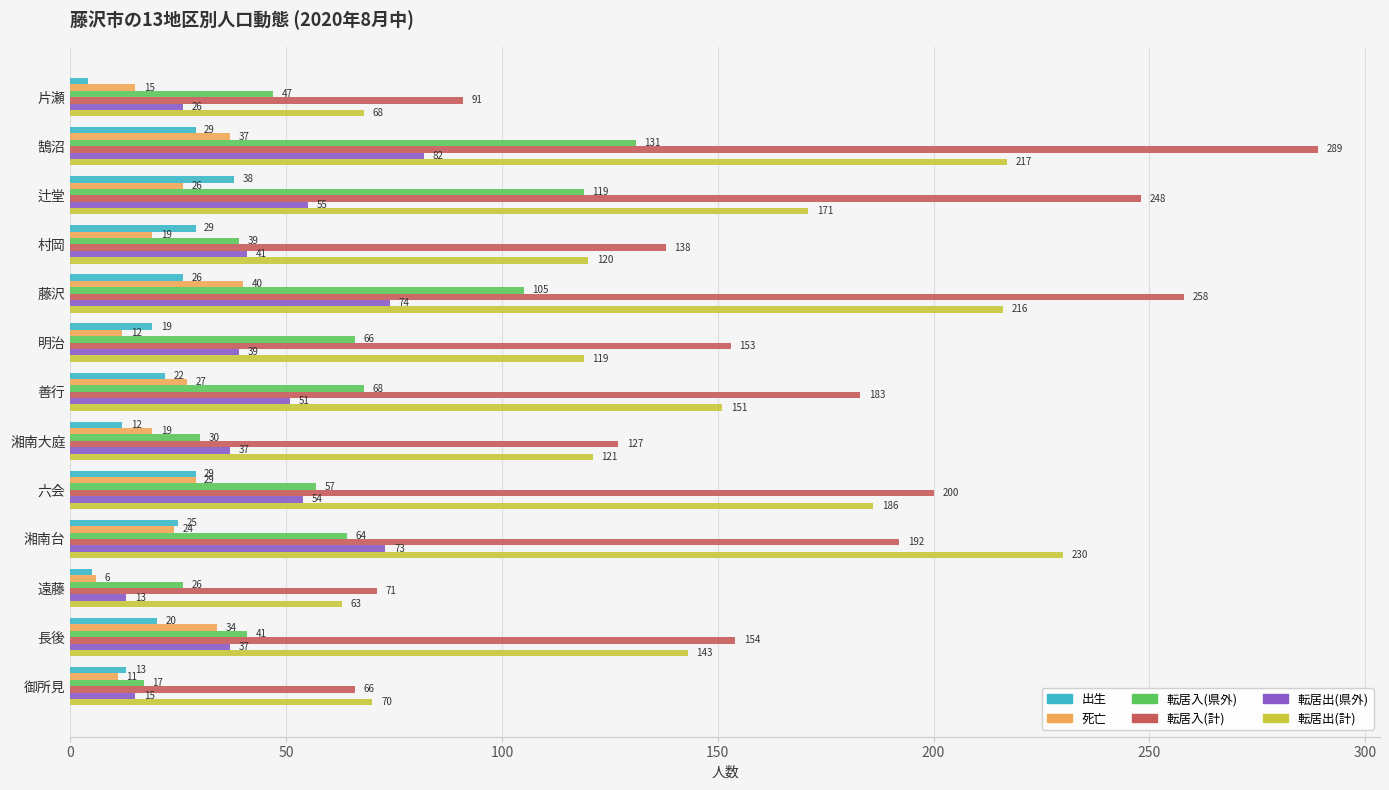

List the series in order of their peak value, highest first.

転居入(計), 転居出(計), 転居入(県外), 転居出(県外), 死亡, 出生